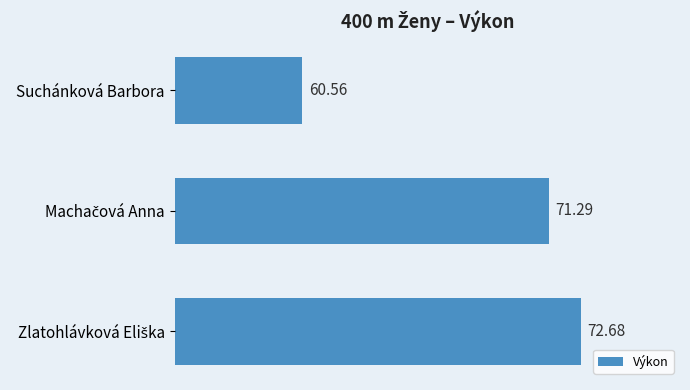

What is the label of the 1st bar from the top?

Suchánková Barbora